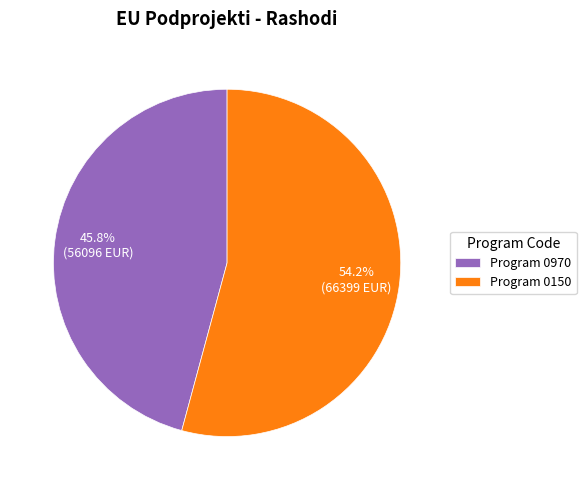

Which category has the smallest portion of the pie?

Program 0970